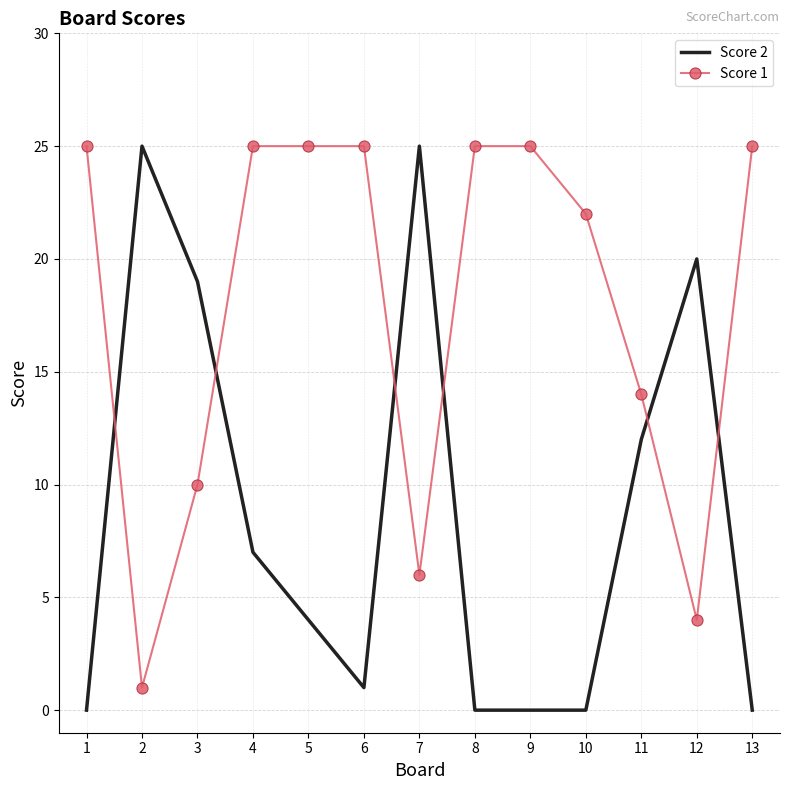

Is it true that Score 1 equals 5 at 3?

False